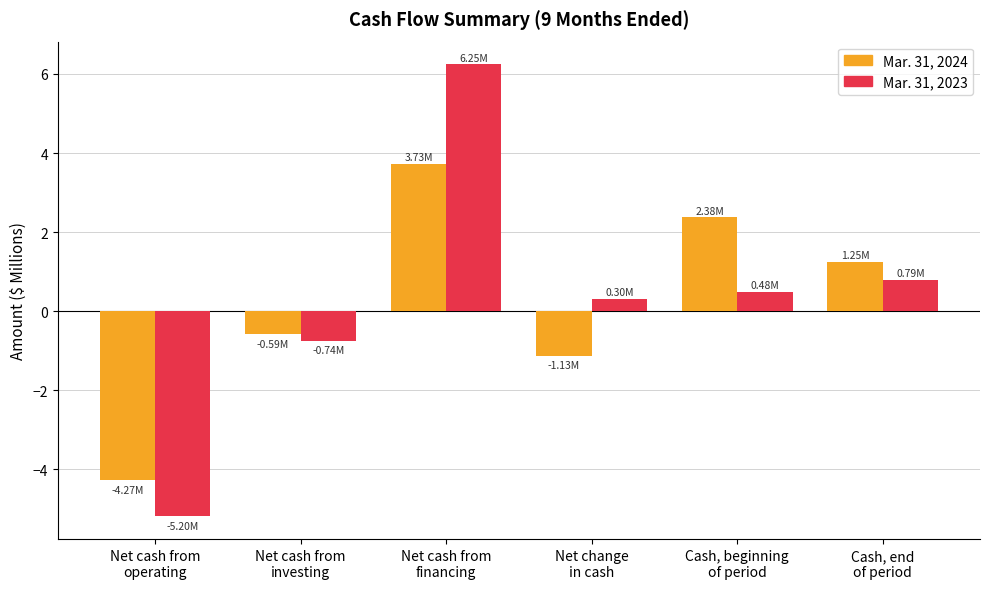

Rank the series by their maximum value, from lowest to highest.

Mar. 31, 2024, Mar. 31, 2023